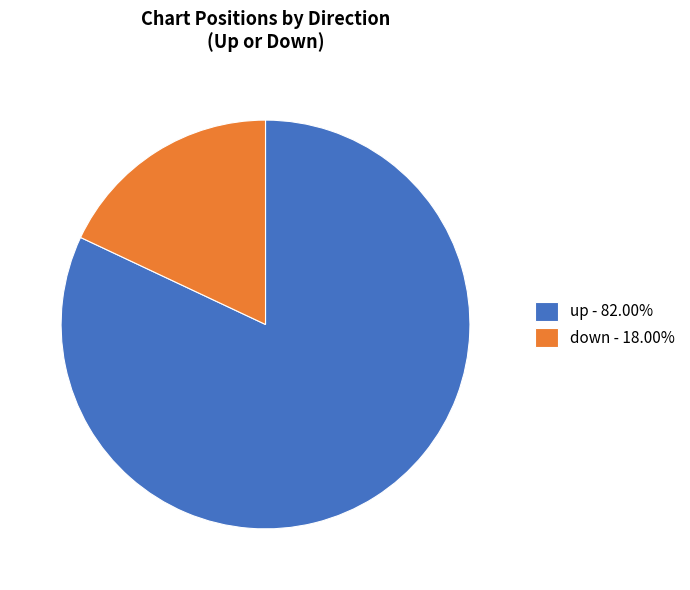

Between up and down, which is larger?

up